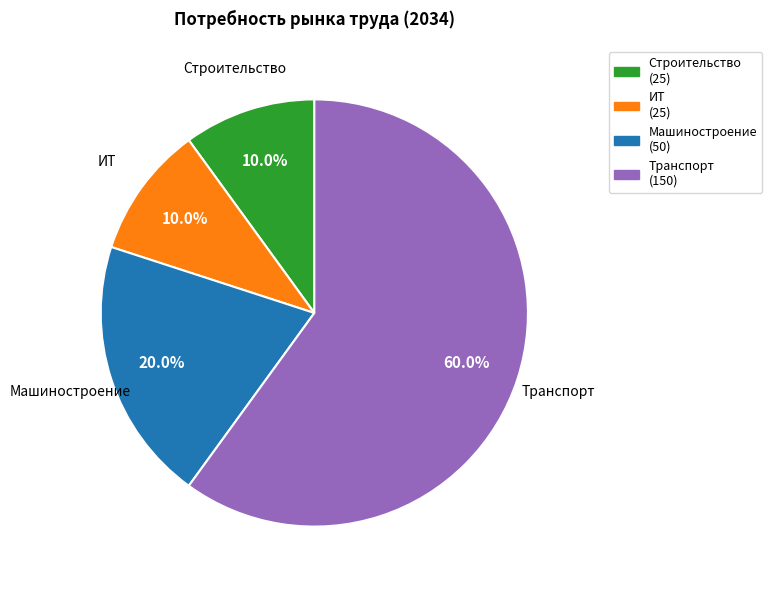

Does any single category account for the majority?

Yes